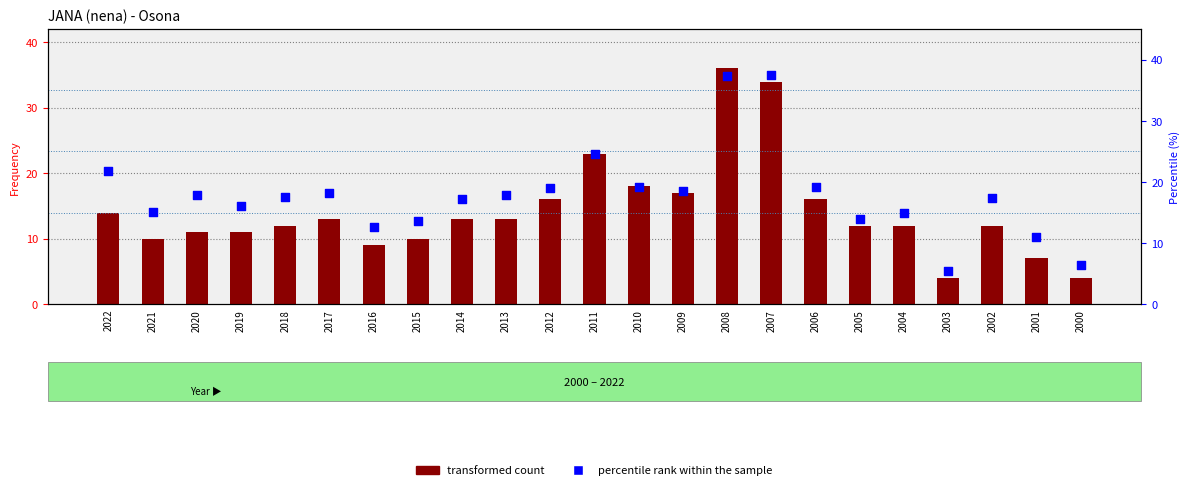

Which series has the largest Y range (max minus min)?

percentile rank within the sample